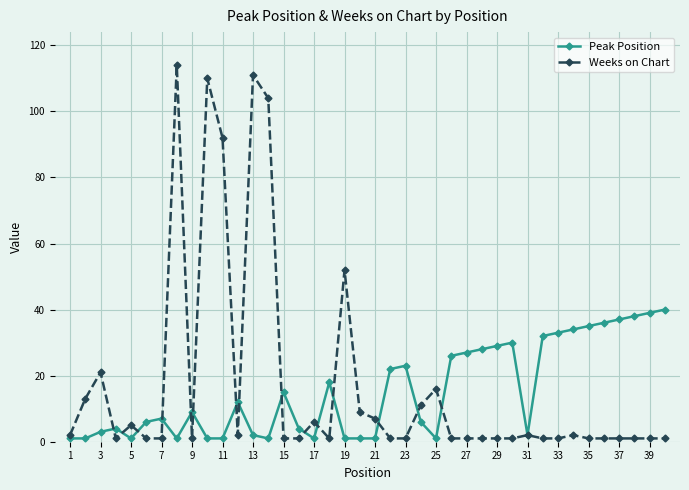

How many lines are shown in the chart?

2